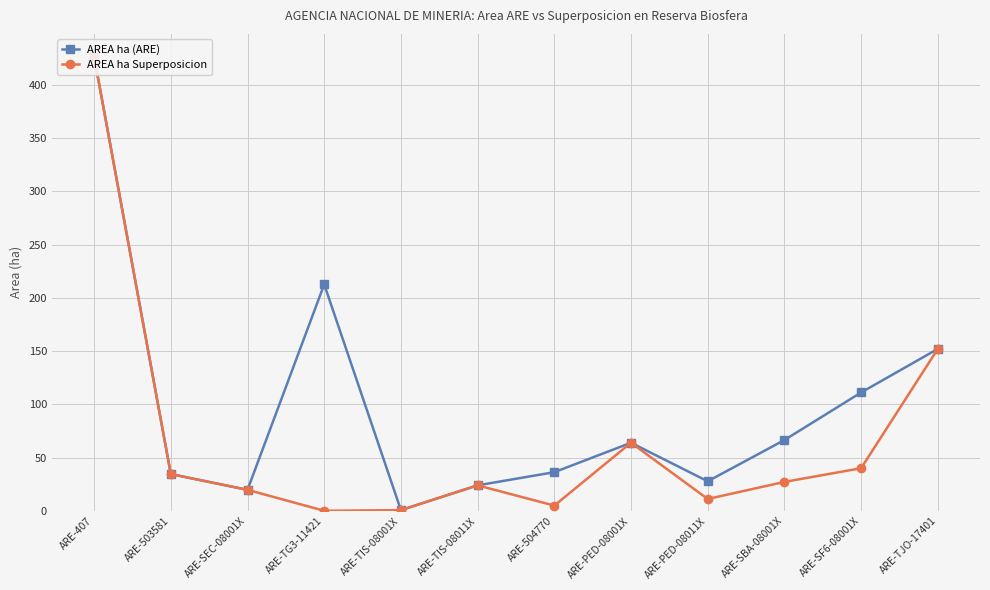

What is the total value across all series at ARE-TIS-08001X?

1.3